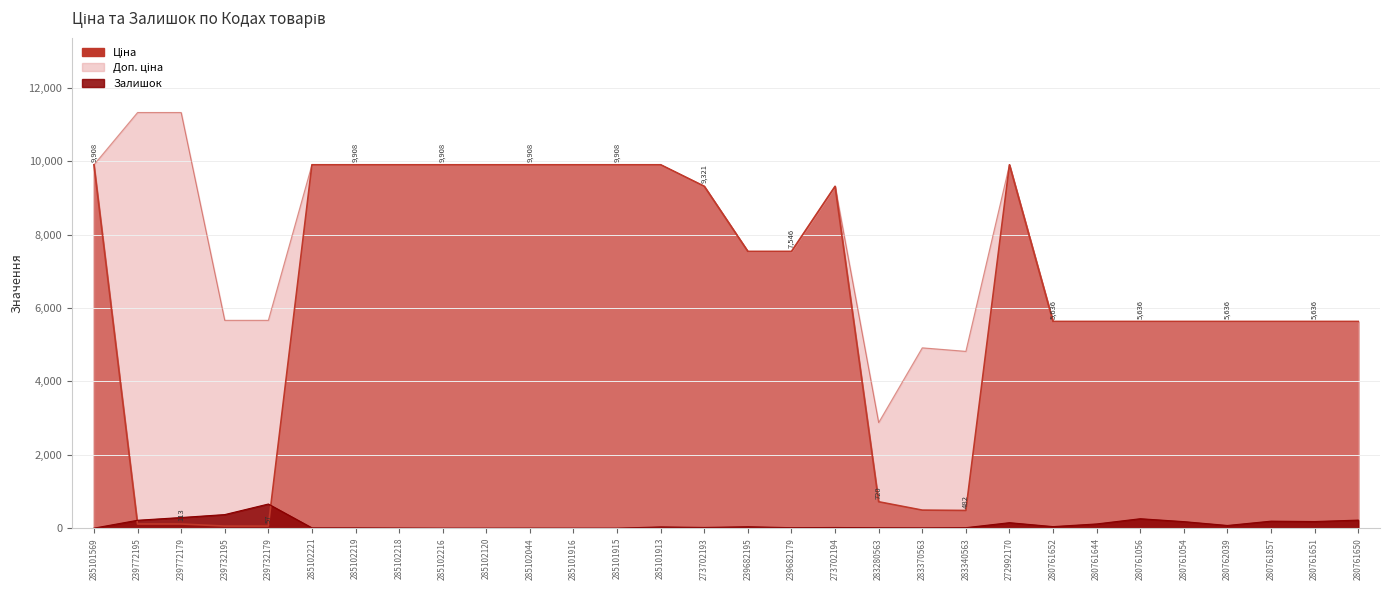

Which has a higher value, 239772179 or 280761857?

280761857